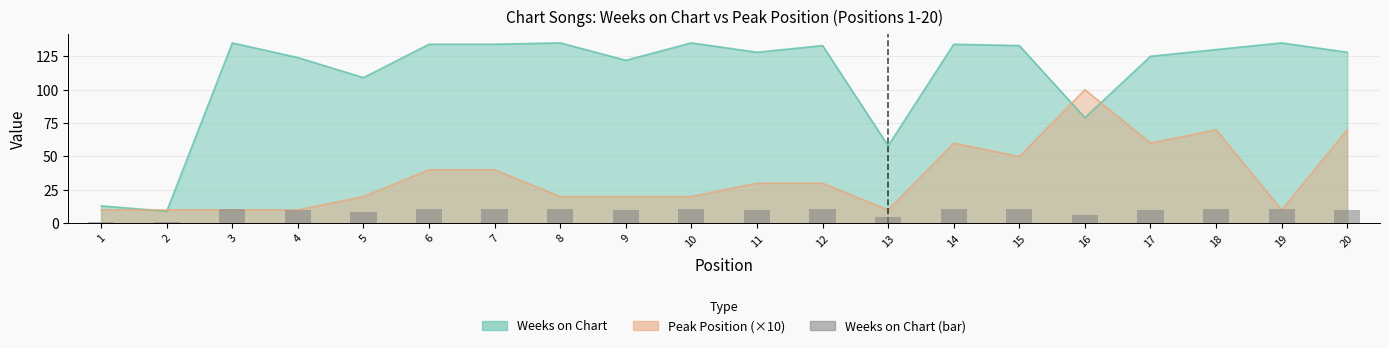

Rank the categories by value from highest to lowest.

3, 8, 10, 19, 6, 7, 14, 12, 15, 18, 11, 20, 17, 4, 9, 5, 16, 13, 1, 2